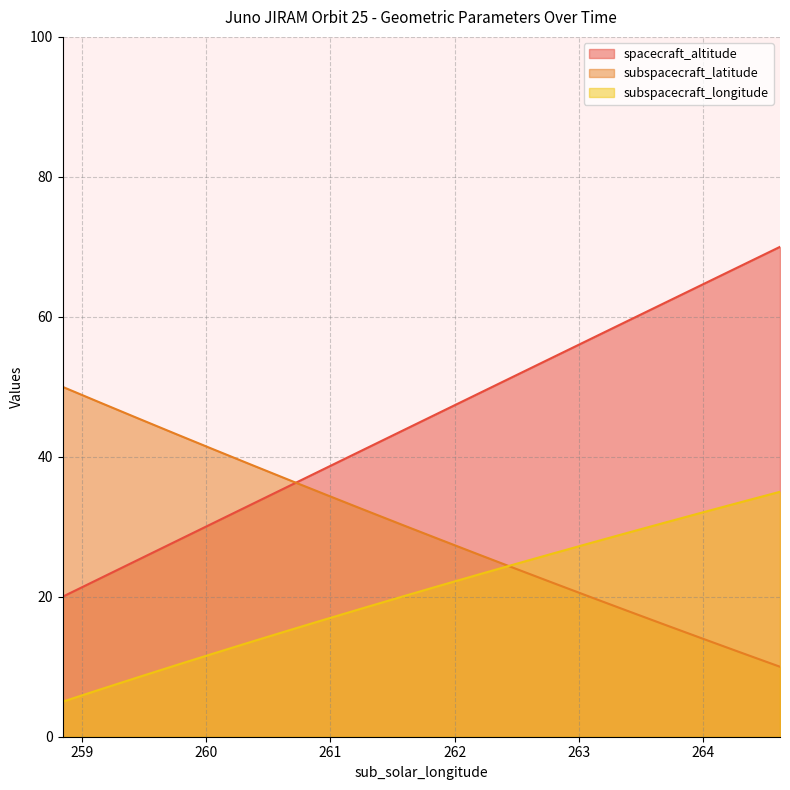

Reading right to left, what are all the values shown in this chart?

sub_solar_longitude: 70.0	67.4	64.8	62.1	59.5	56.9	54.2	51.6	49.0	46.4	43.7	41.1	38.5	35.8	33.2	30.6	27.9	25.3	22.6	20.0
subspacecraft_latitude: 10.0	12.0	13.9	15.9	17.9	19.9	22.0	24.0	26.1	28.2	30.3	32.4	34.5	36.7	38.9	41.1	43.3	45.5	47.7	50.0
subspacecraft_longitude: 35.0	33.6	32.1	30.7	29.2	27.7	26.2	24.7	23.1	21.6	20.0	18.4	16.8	15.2	13.6	11.9	10.2	8.5	6.8	5.0